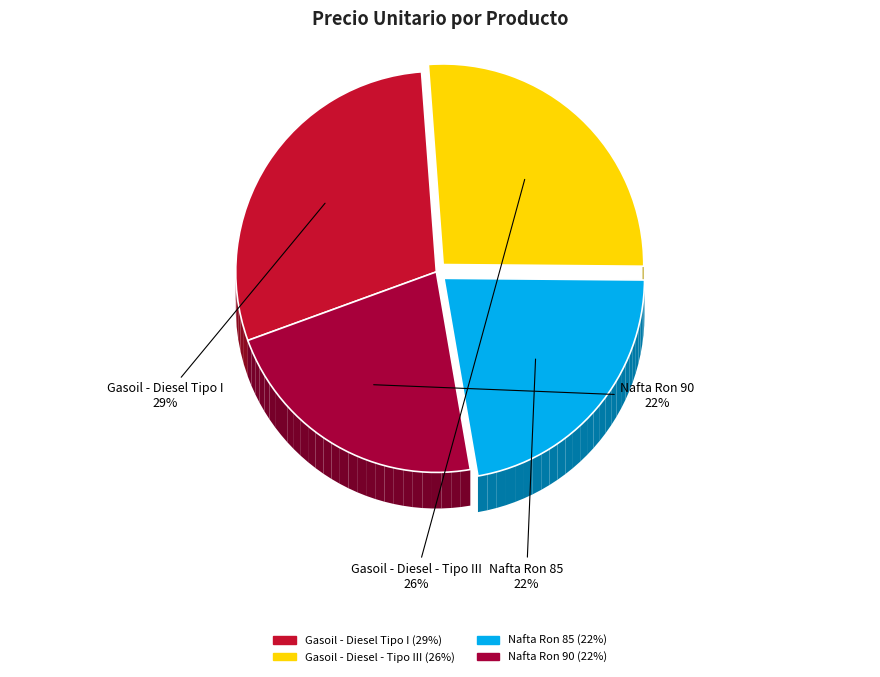

To the nearest percent, what is the difference between the largest and smallest slice percentages?

7%